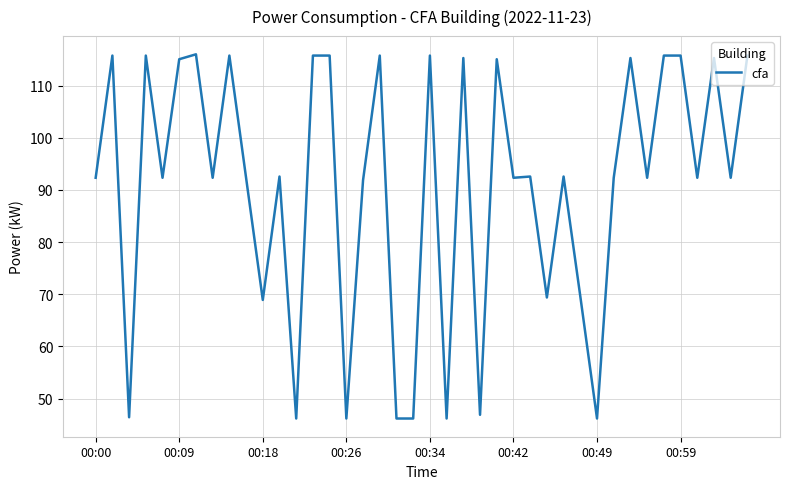

What is the greatest value displayed?

116.0